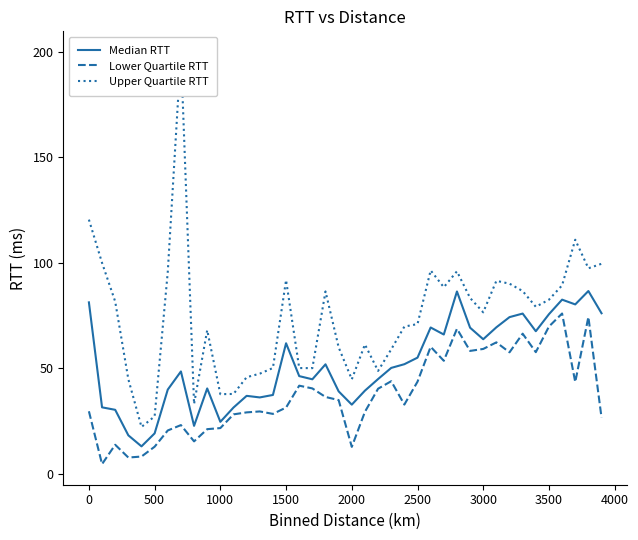

Count the number of data series in this chart.

3